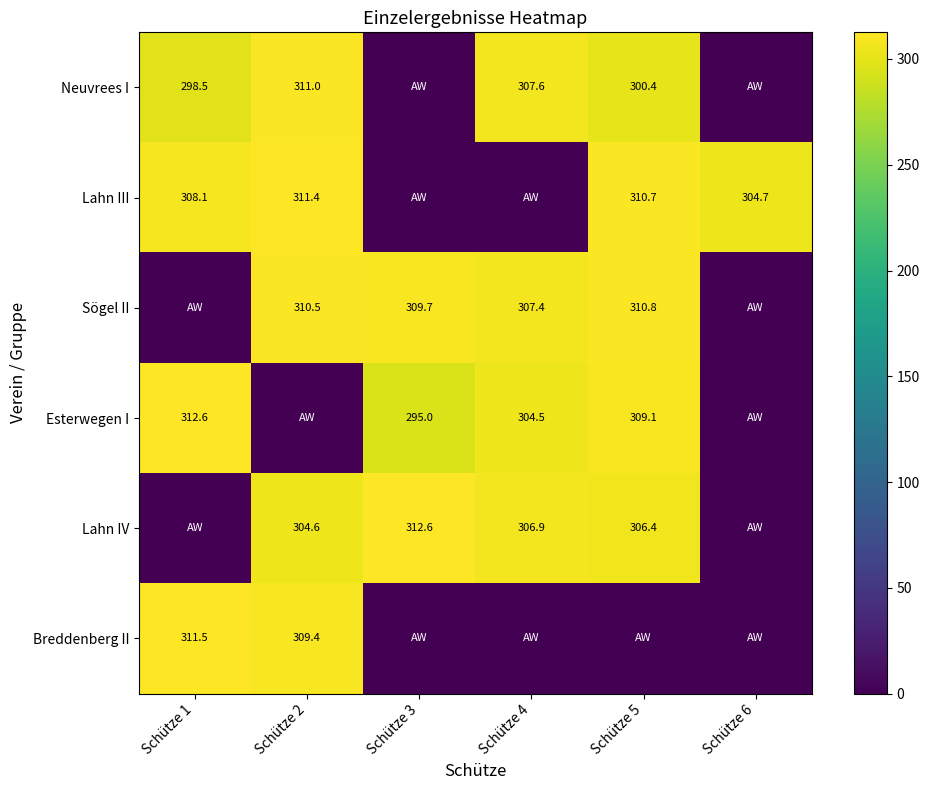

True or false: Lahn III has a value of 304.7 at Schütze 6.

True